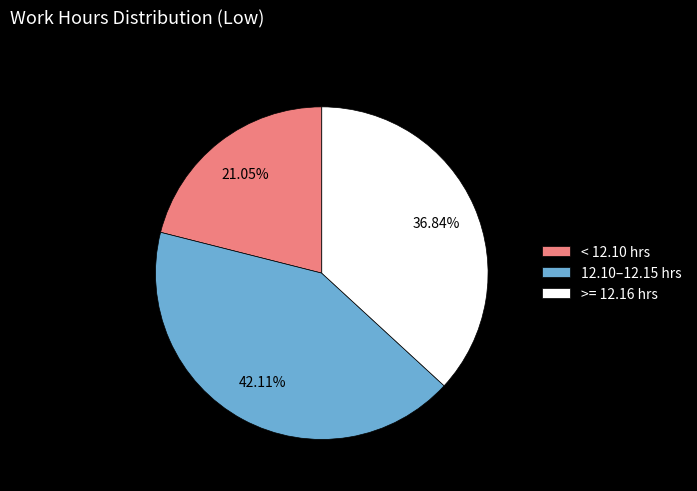

Which category has the smallest portion of the pie?

< 12.10 hrs